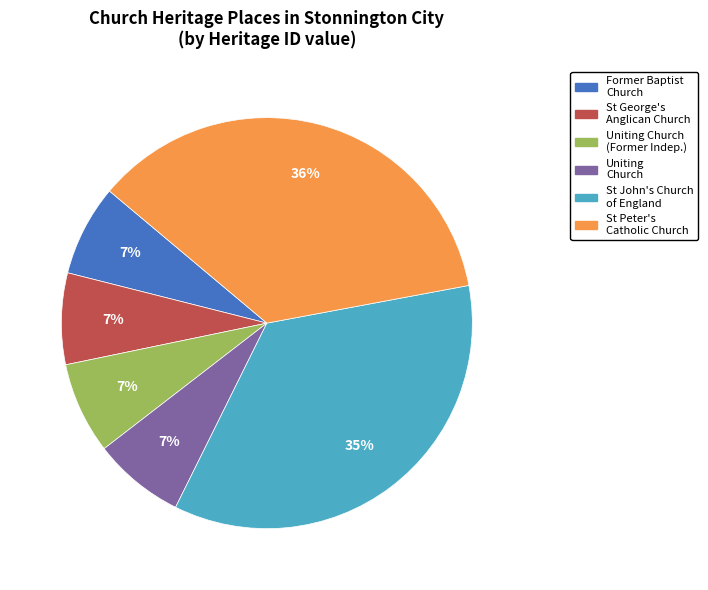

Is there a majority slice in this chart?

No